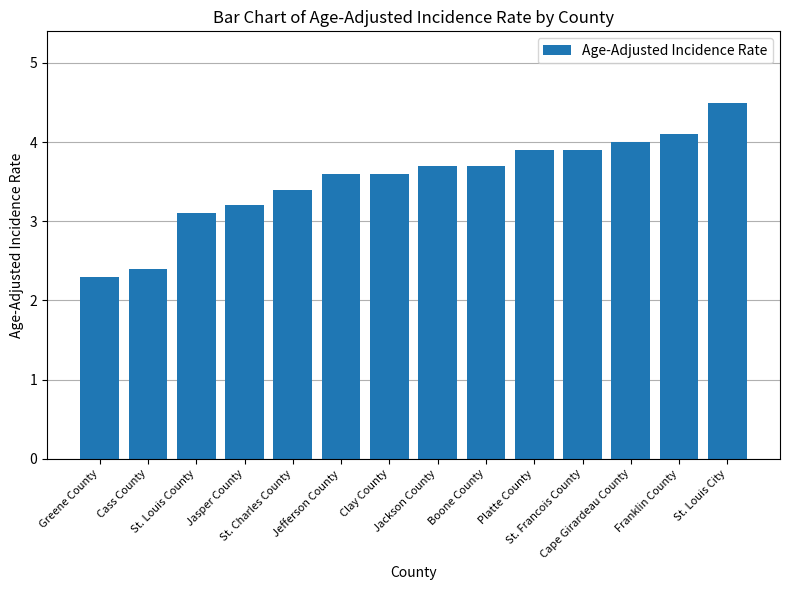

Does the chart contain any negative values?

No